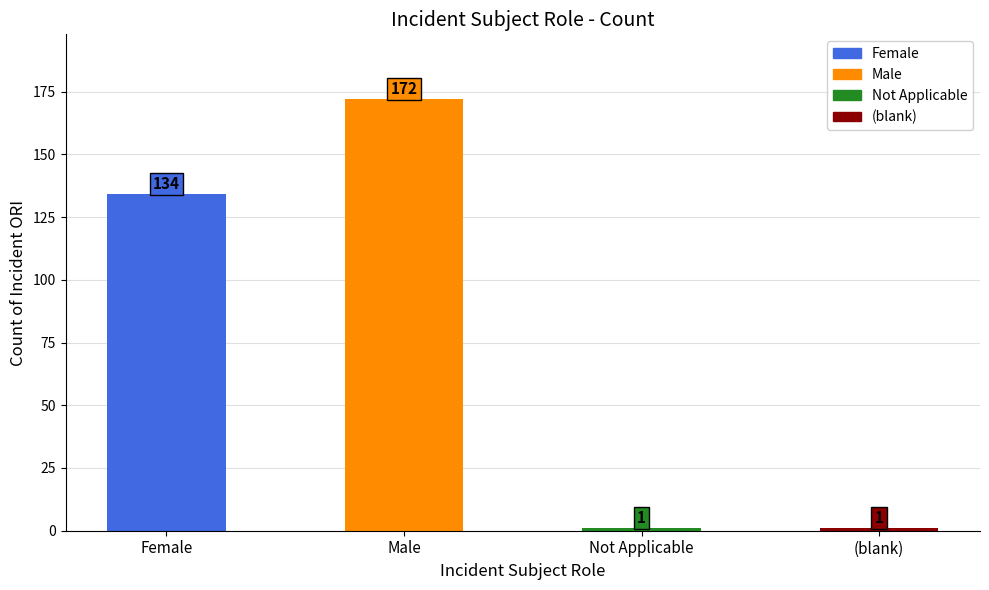

Which has a higher value, Female or (blank)?

Female